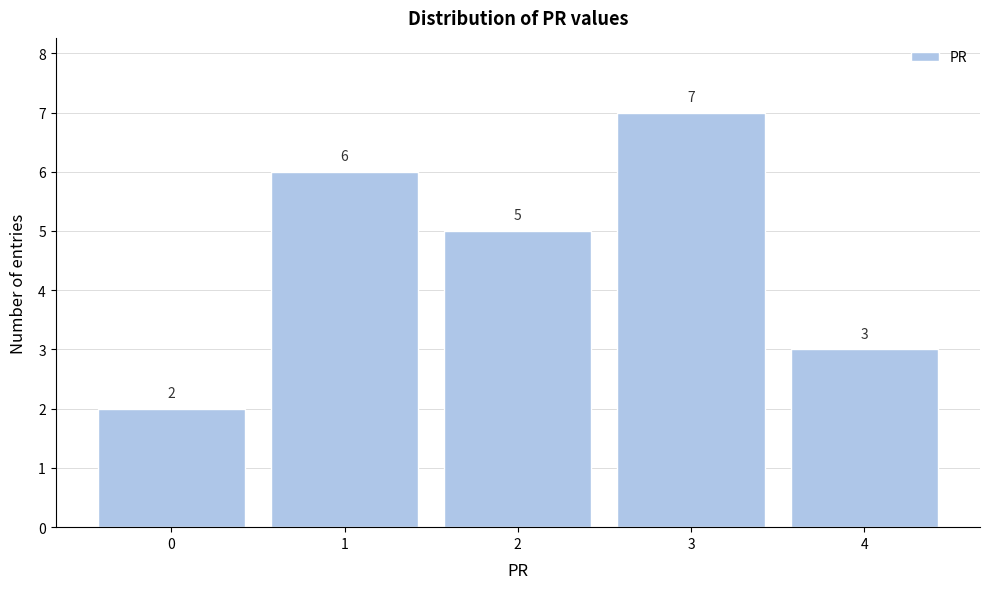

Reading left to right, what are all the values shown in this chart?

0=2	1=6	2=5	3=7	4=3